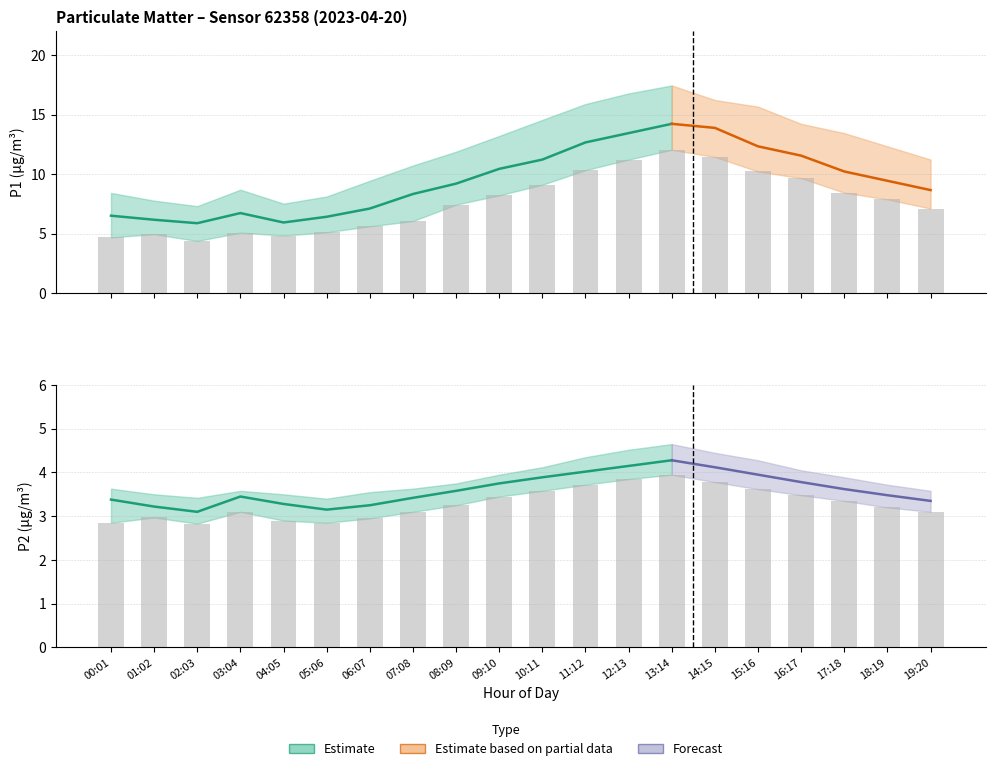

Read the P2_upper value at 04:05.

3.5